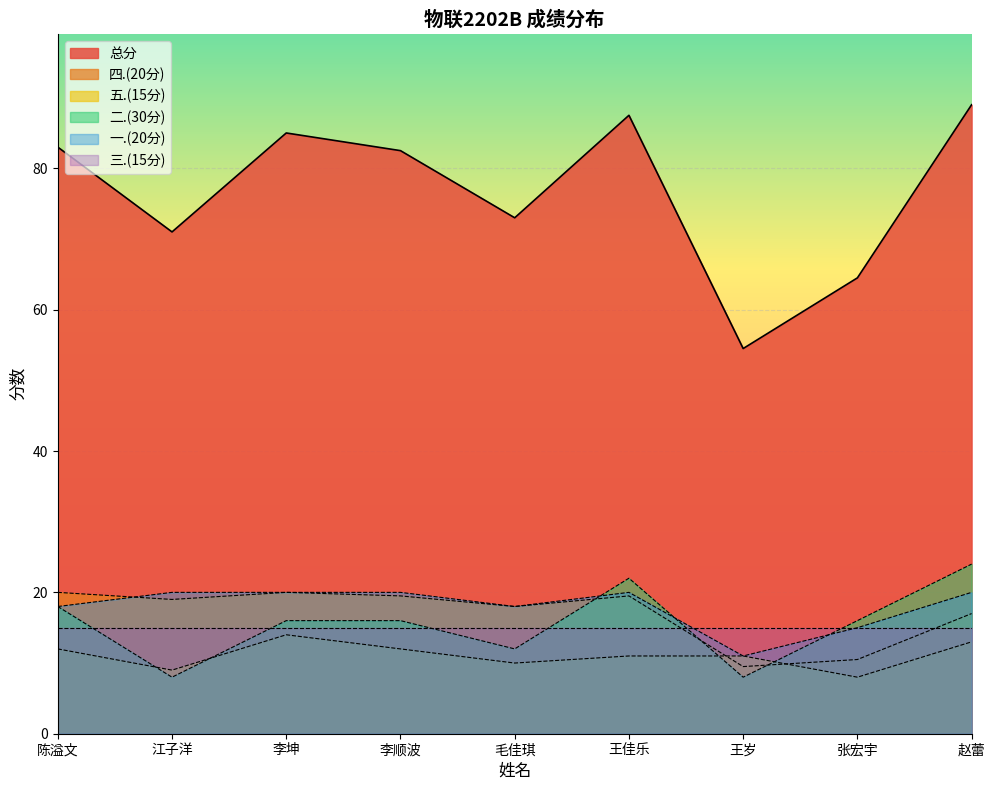

Where is 总分 nearest to the value 71?

江子洋